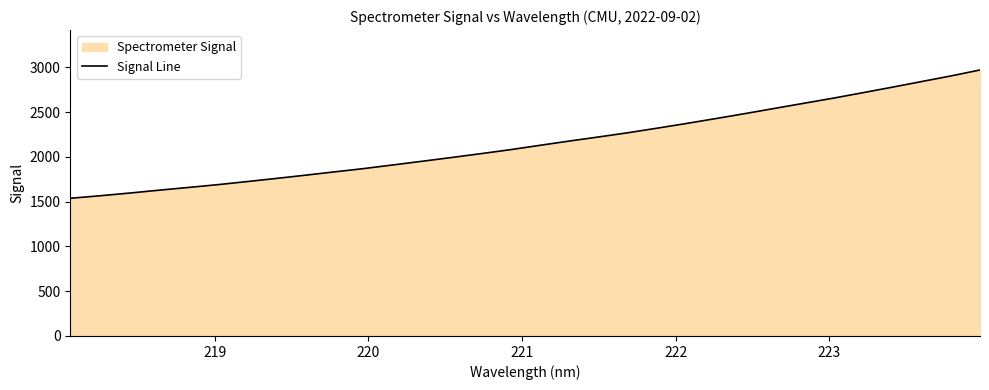

What is the difference between the maximum and minimum values?

1433.4